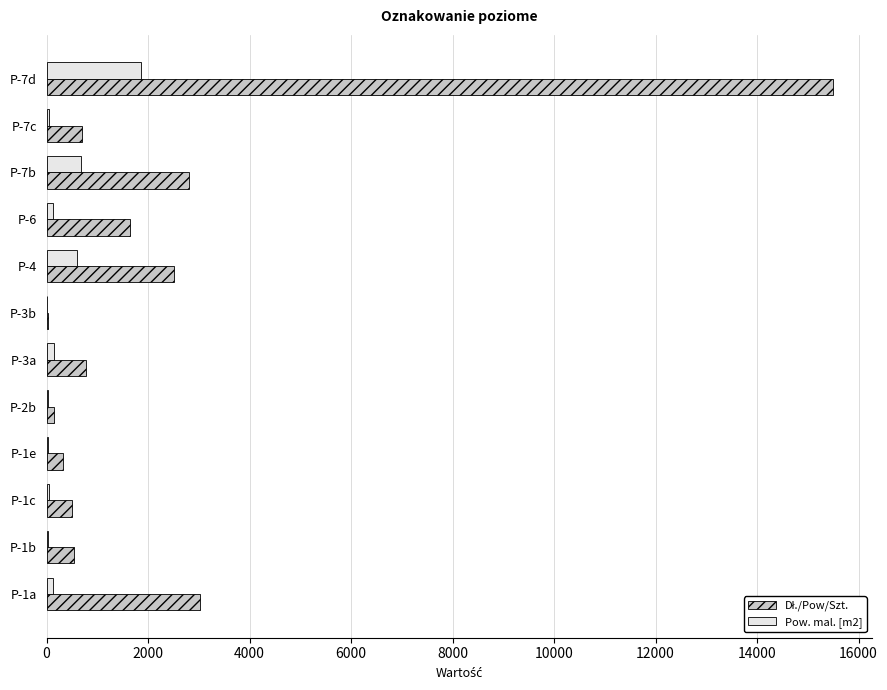

What is the maximum value for Pow. mal. [m2]?

1859.0